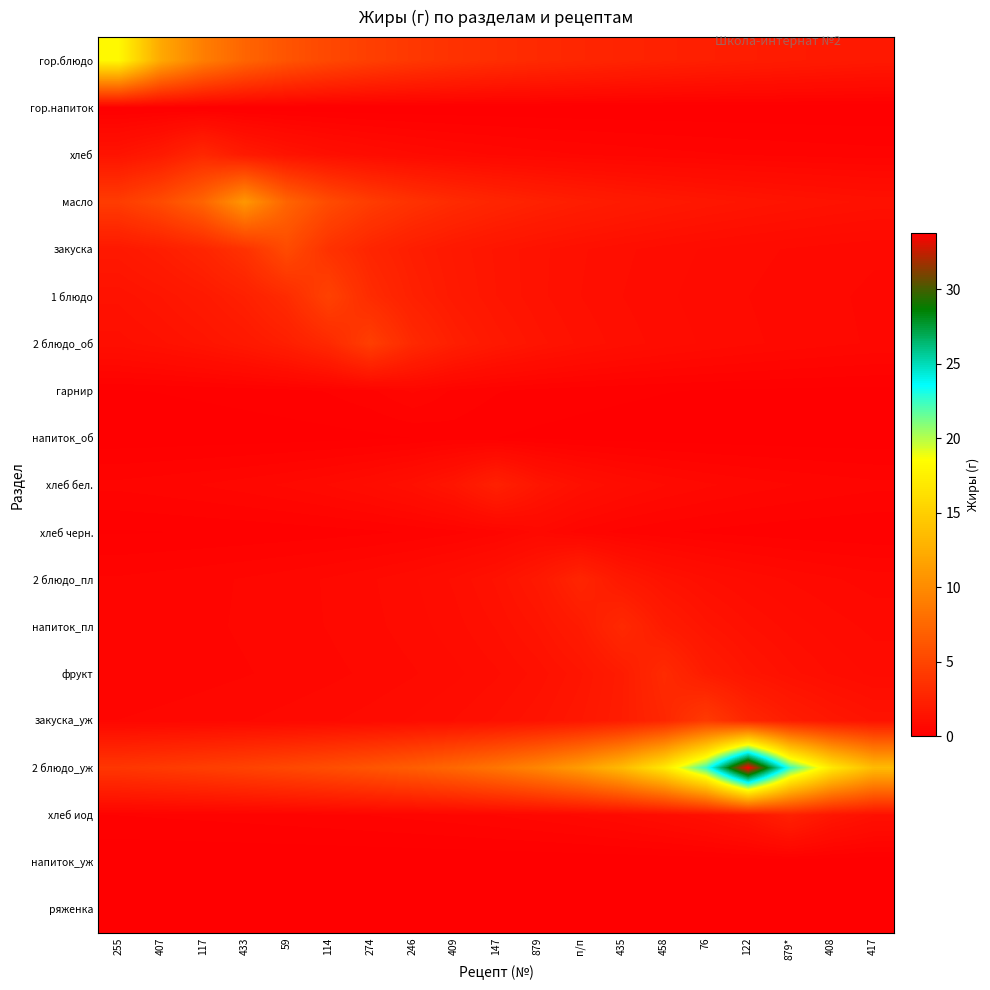

At which category is the sum across all series the highest?

122